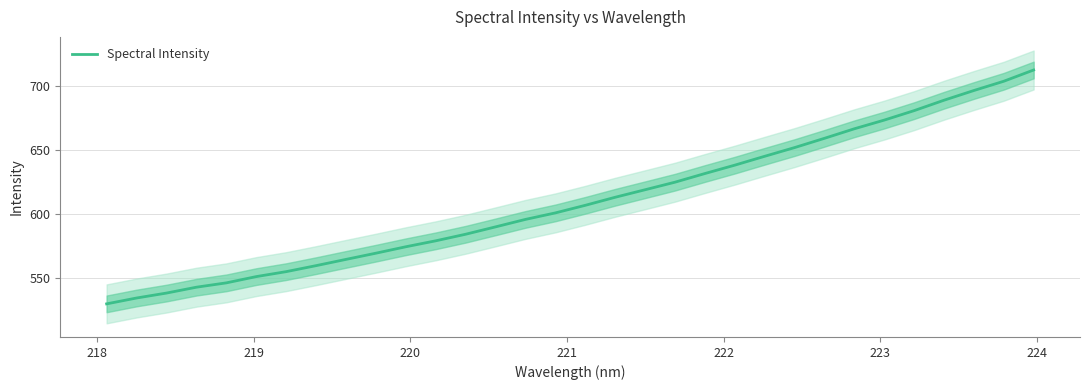

What is the highest value of the Spectral Intensity series?

712.7